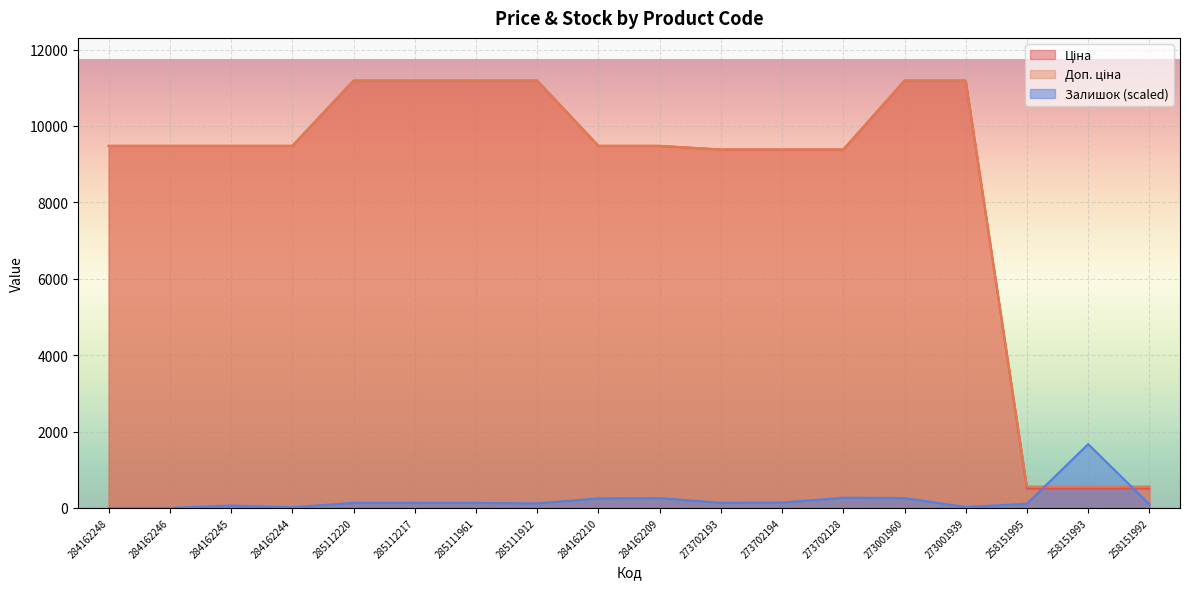

What is the label of the 14th point from the right?

285112220